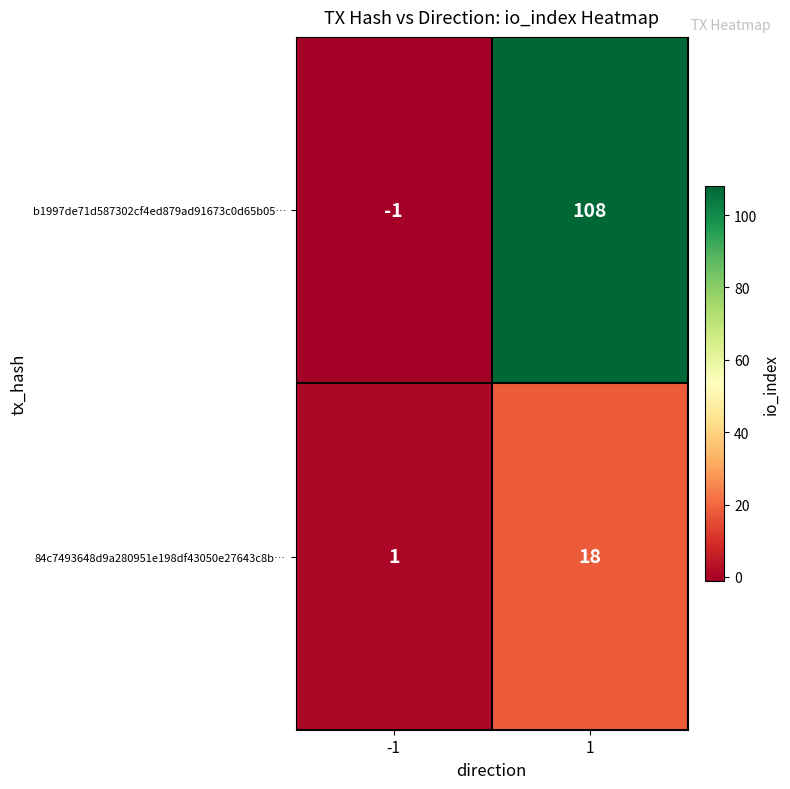

At which category does the chart reach its peak across all series?

1